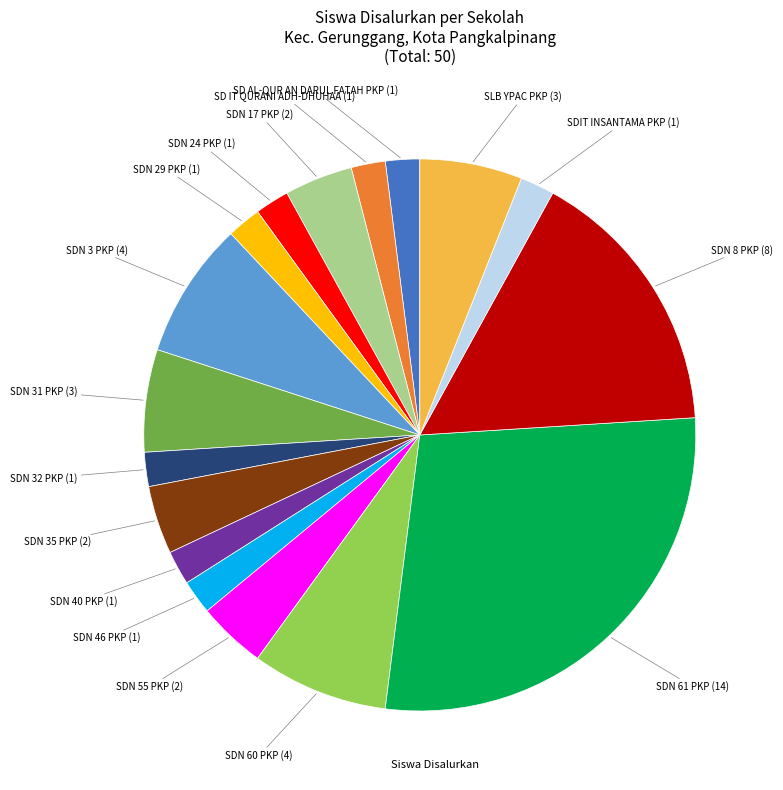

Is there a majority slice in this chart?

No